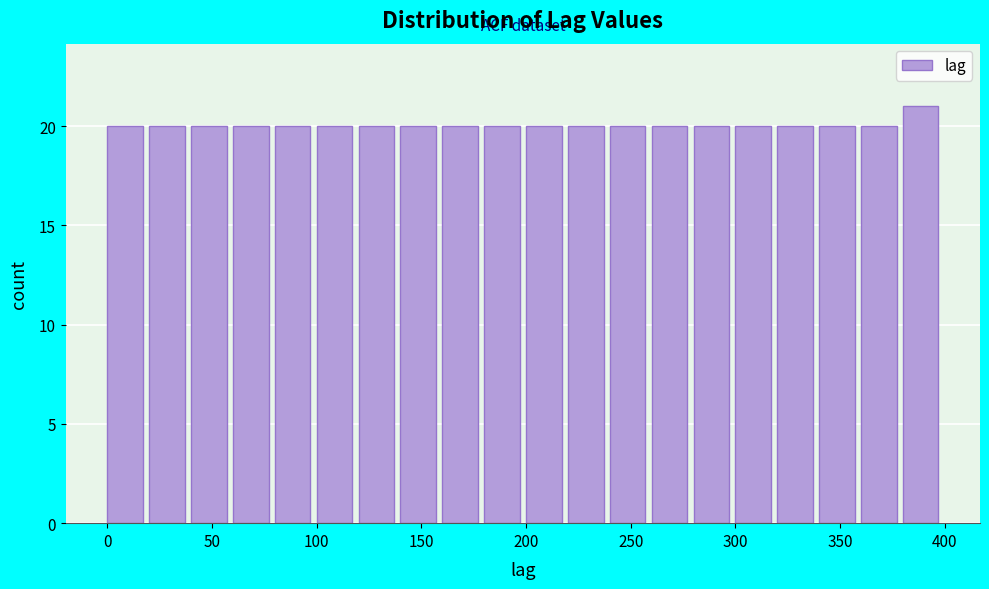

Reading left to right, list every bar in this chart as the range it spans on the x-axis followed by its height. The values are not printed on the chart, so give them approximately, as read against the axis.

0 to 20: 20
20 to 40: 20
40 to 60: 20
60 to 80: 20
80 to 100: 20
100 to 120: 20
120 to 140: 20
140 to 160: 20
160 to 180: 20
180 to 200: 20
200 to 220: 20
220 to 240: 20
240 to 260: 20
260 to 280: 20
280 to 300: 20
300 to 320: 20
320 to 340: 20
340 to 360: 20
360 to 380: 20
380 to 400: 21